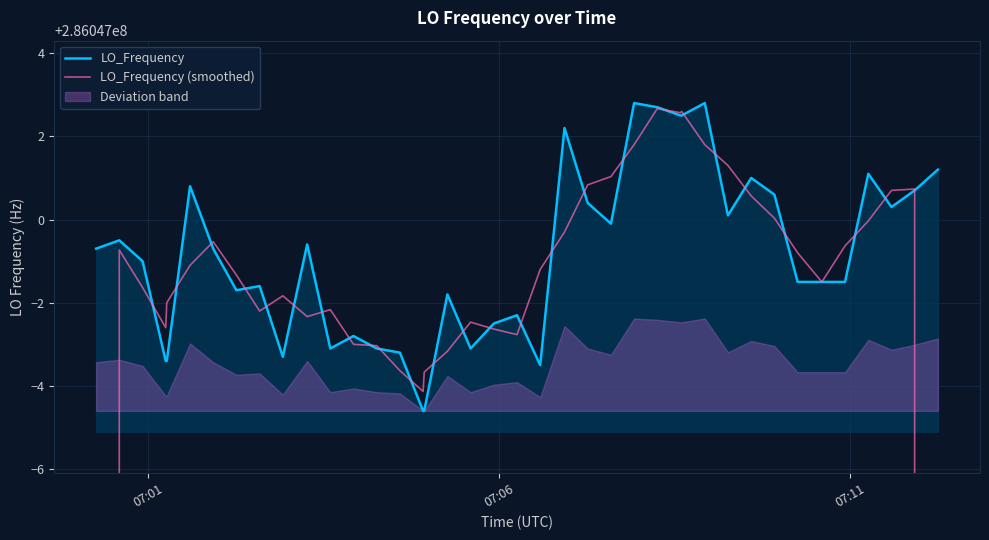

How many values in the LO_Frequency series exceed 286046999?

20